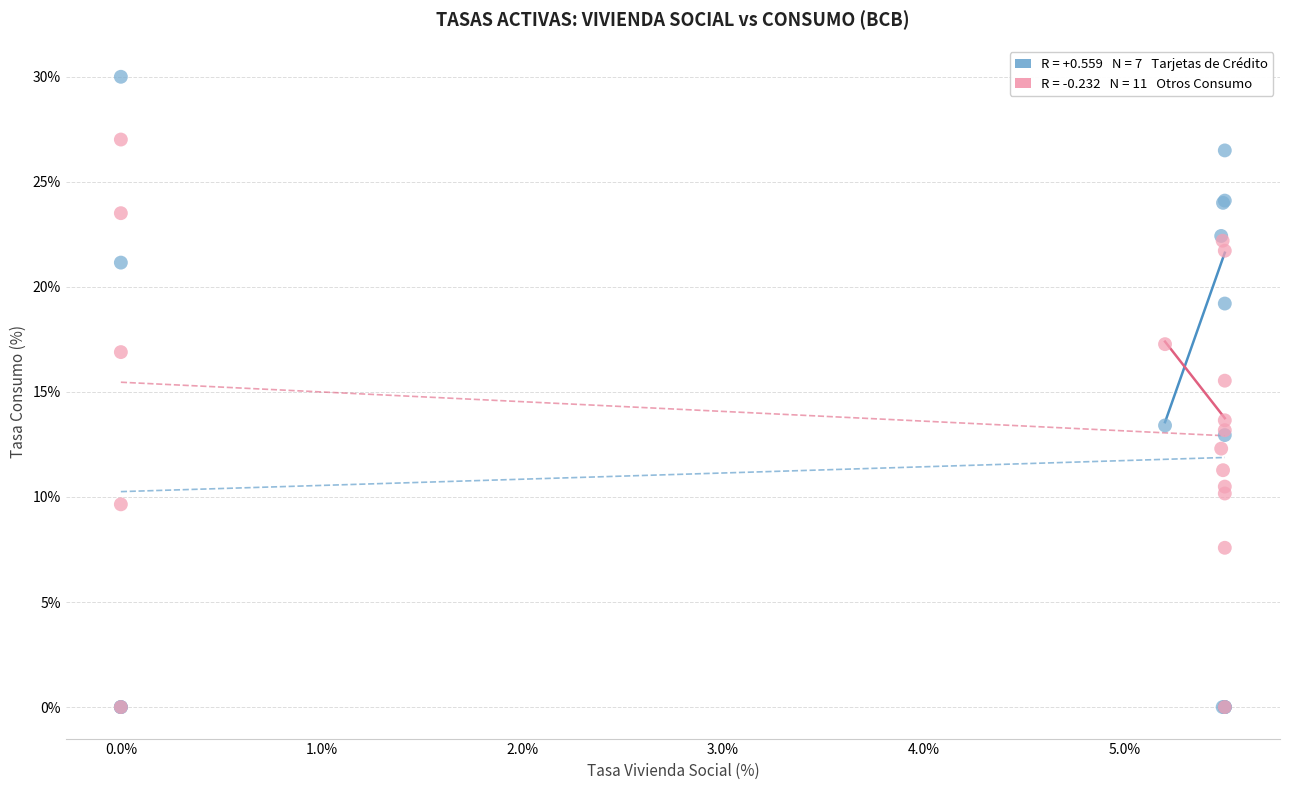

Across all series, what Y value is closest to 15?

15.5